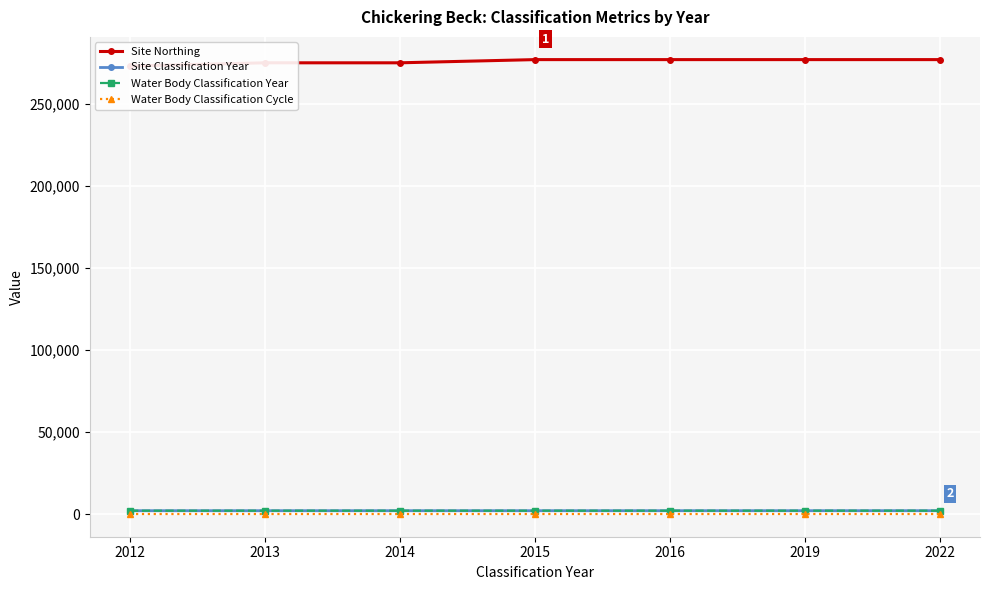

True or false: Water Body Classification Year and Site Classification Year intersect in this chart.

False